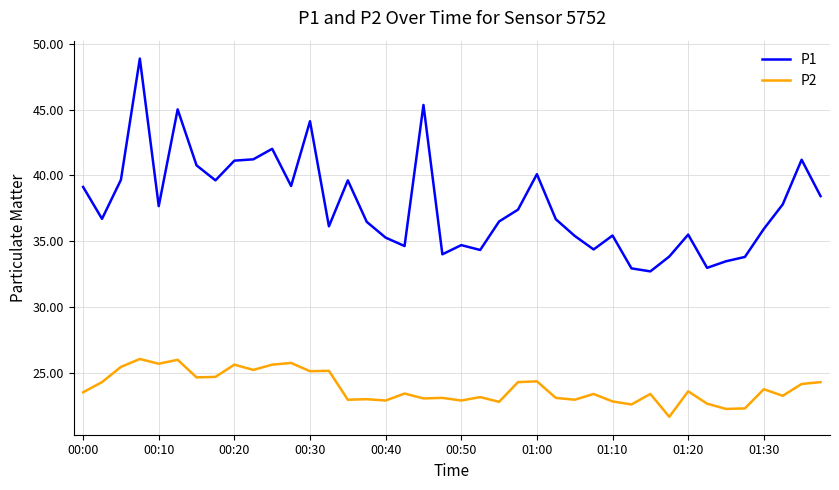

Is this an area chart (filled region under the line)?

No